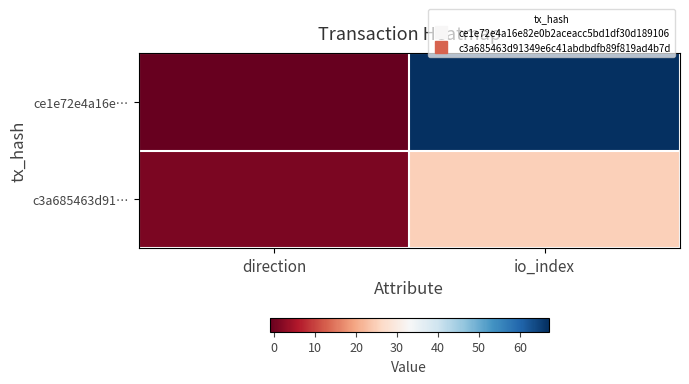

Rank the series by their average value, from lowest to highest.

c3a685463d91…, ce1e72e4a16e…